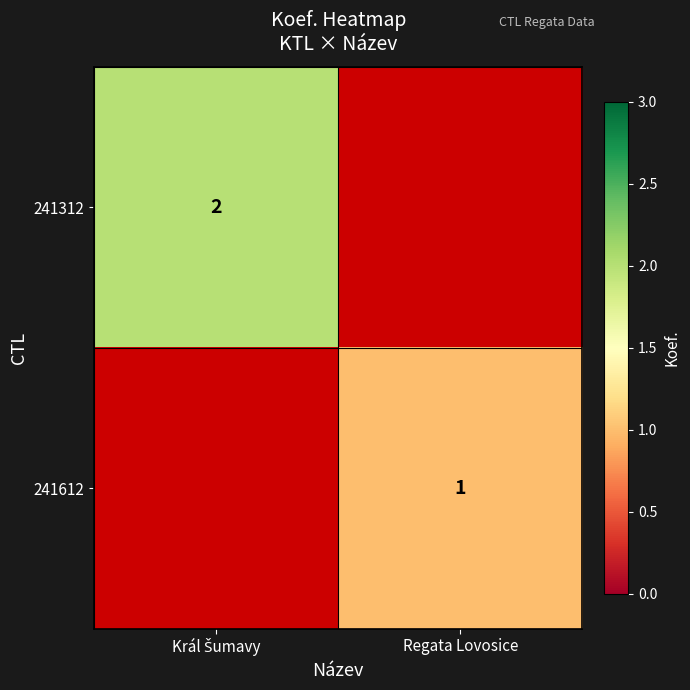

The 241612 series shows 2 at Regata Lovosice. True or false?

False